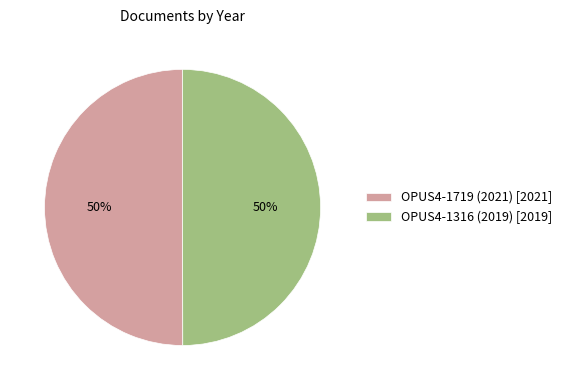

Combined, do OPUS4-1719 (2021) [2021] and OPUS4-1316 (2019) [2019] account for over 50%?

Yes